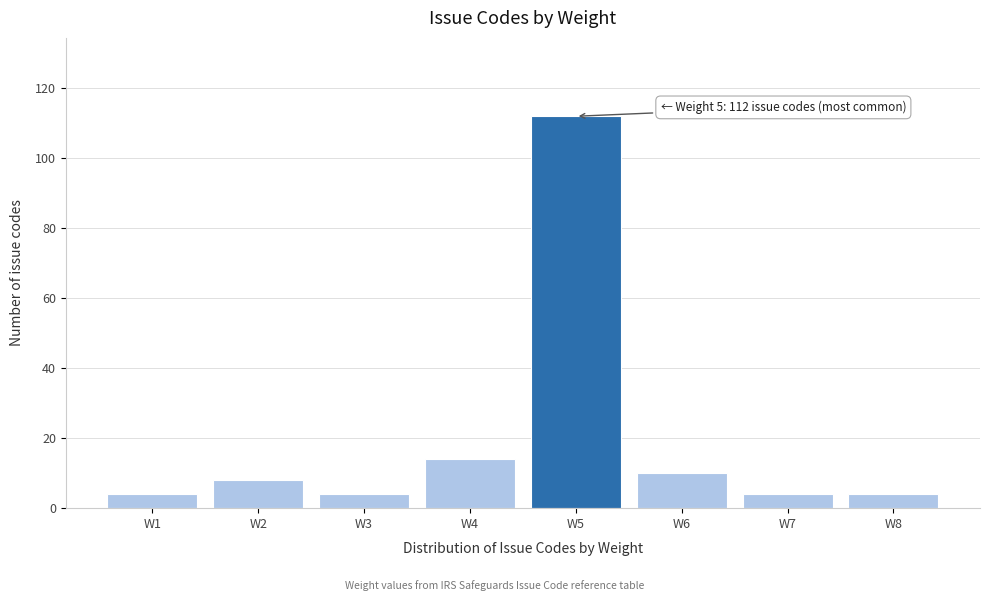

Which range on the x-axis has the tallest bar?

4.5 to 5.5